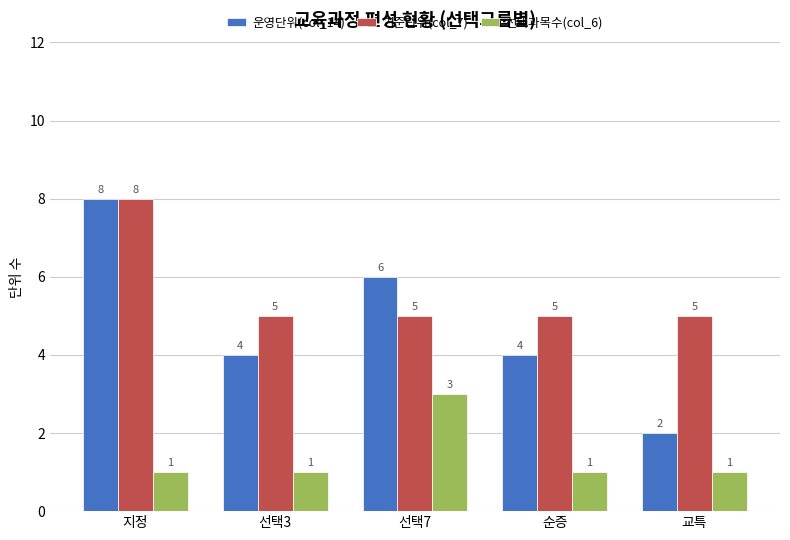

What is the highest value of the 운영단위(col_14) series?

8